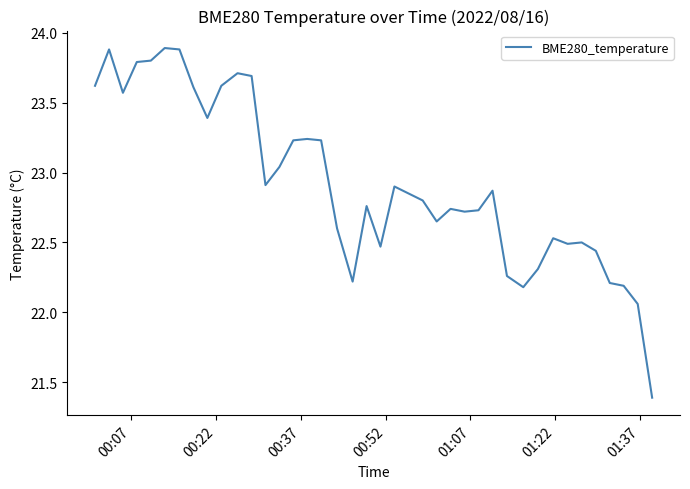

What is the greatest value displayed?

23.9